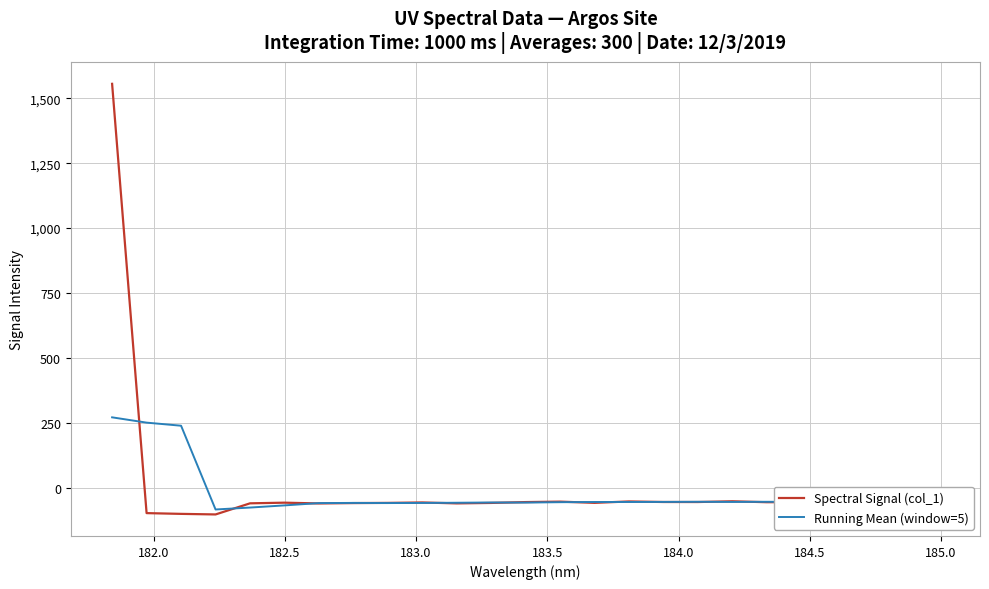

List the series in order of their peak value, highest first.

Spectral Signal (col_1), Running Mean (window=5)